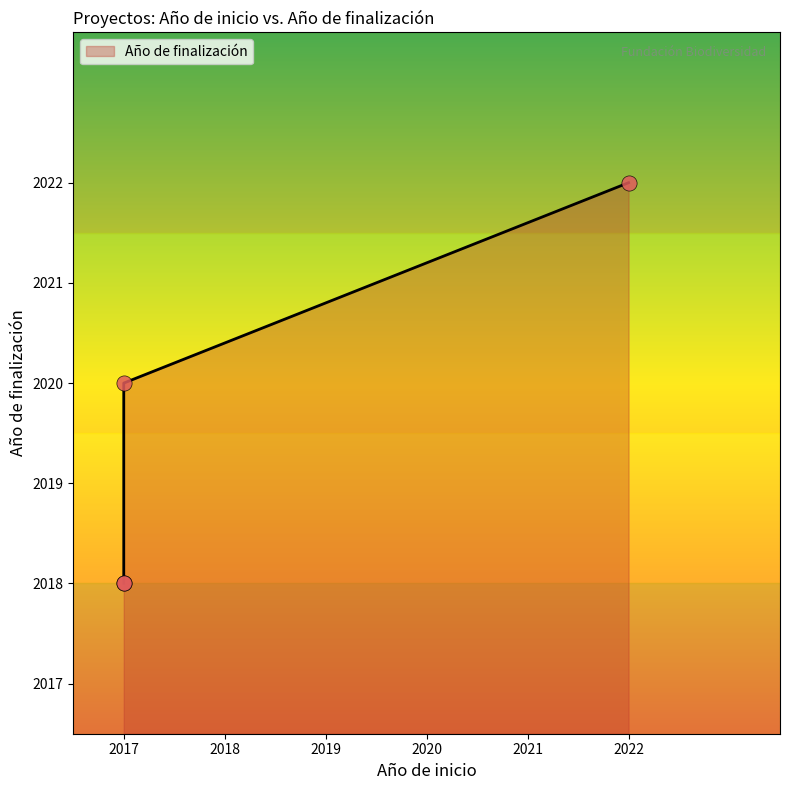

What is the change in value from 2017 to 2017?

+2